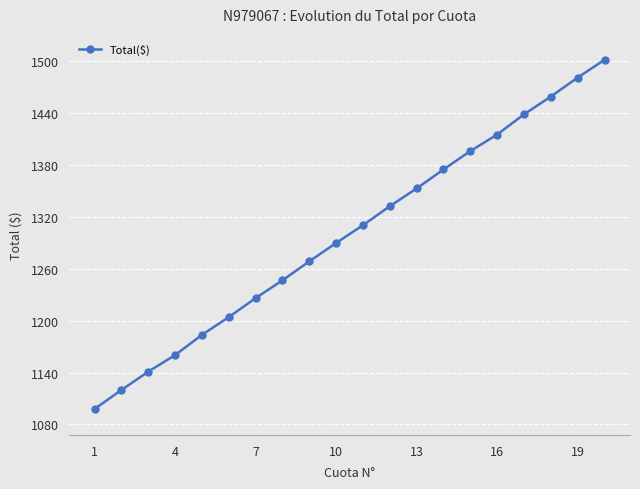

What is the difference between the maximum and minimum values?

404.0